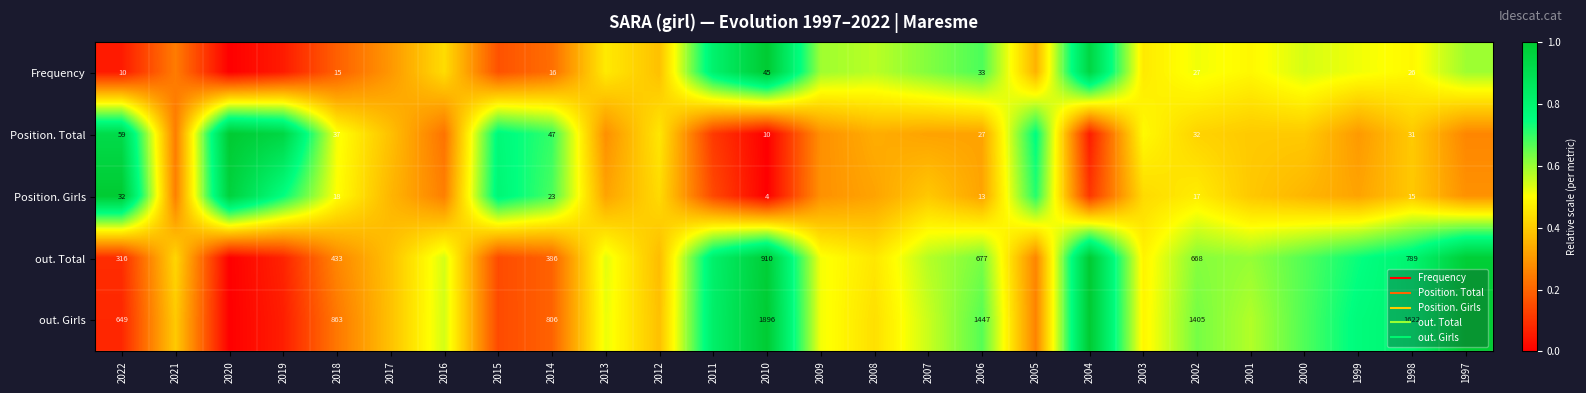

The Position. Total series shows 0.4 at 2001. True or false?

True